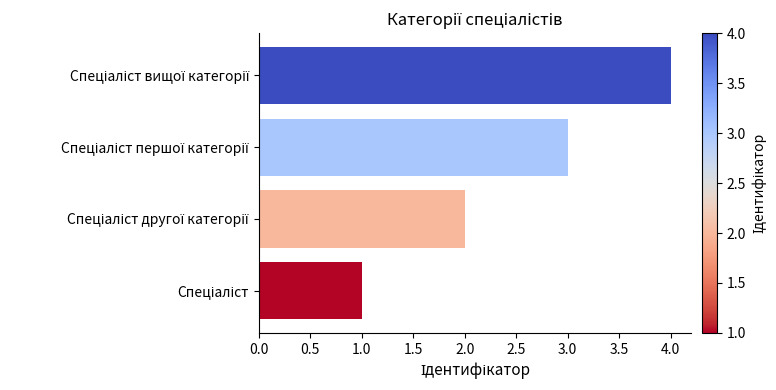

How many series are shown in this chart?

1